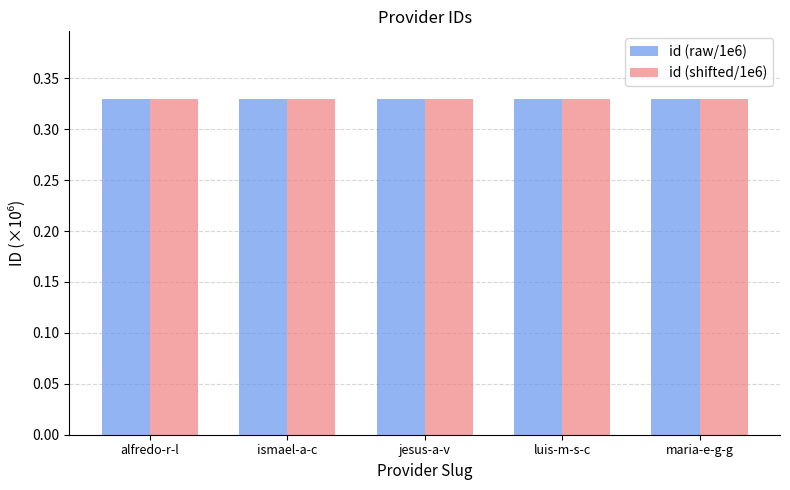

What is the total value across all series at alfredo-r-l?

0.7